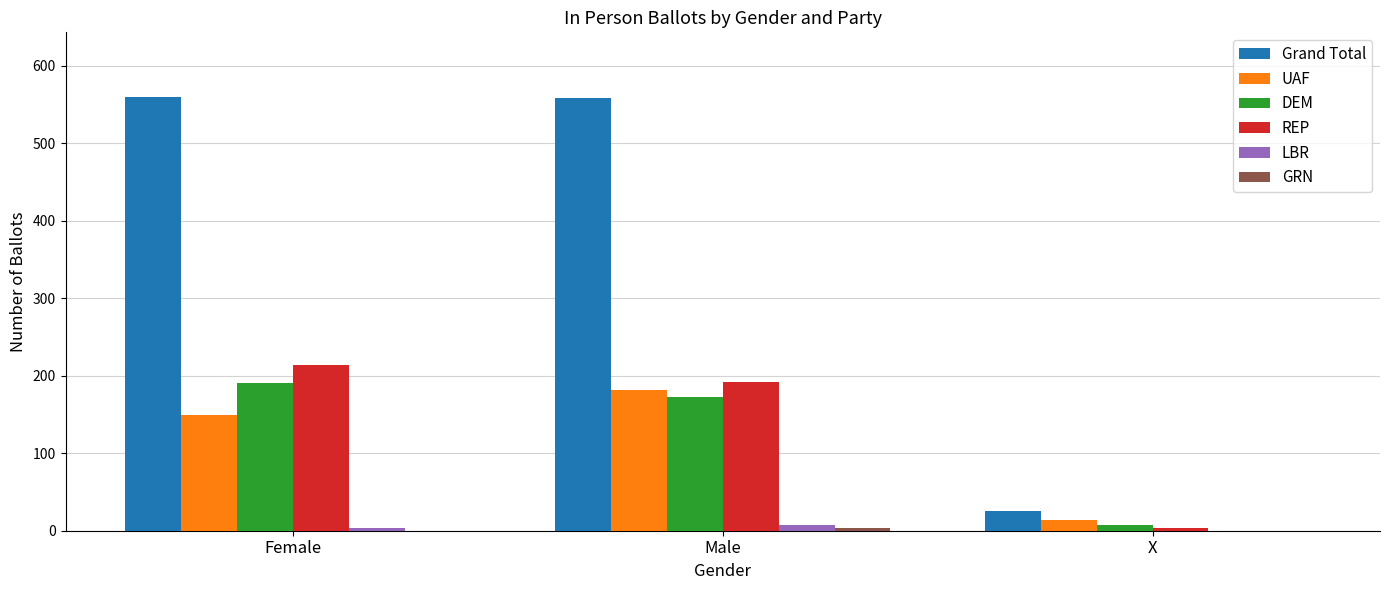

What is the maximum value for DEM?

191